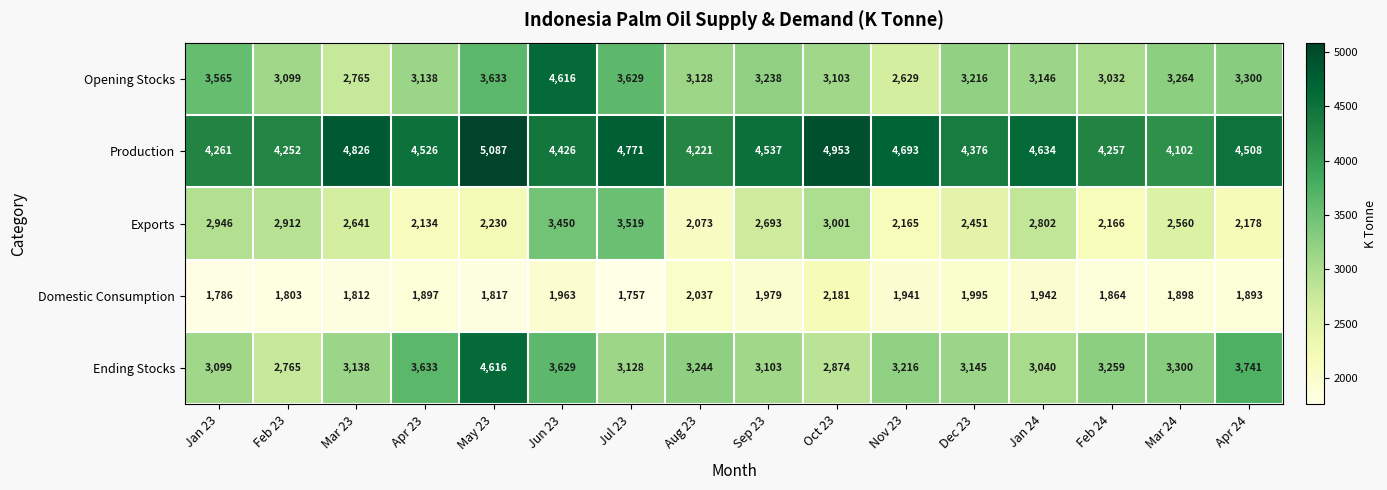

How many data points in Opening Stocks are less than 3216?

8